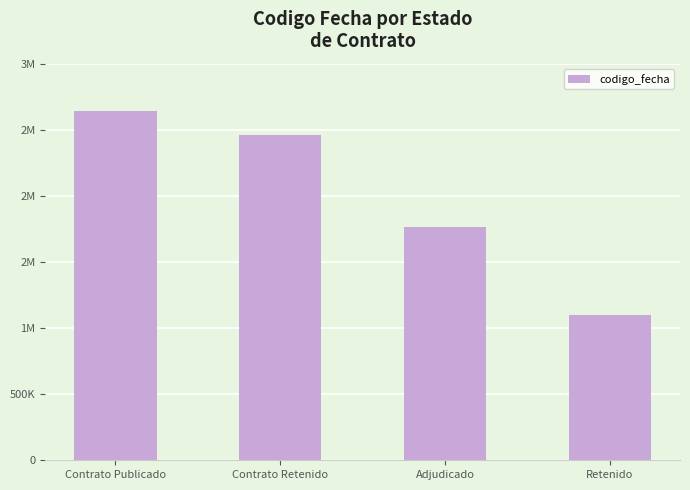

Does the chart contain any negative values?

No